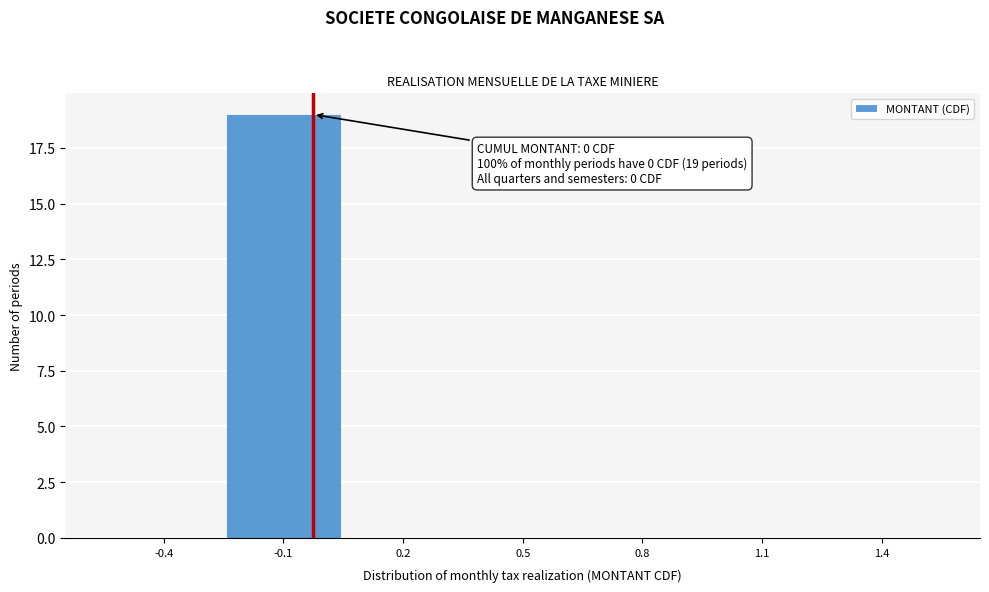

Reading left to right, list all the values displayed in this chart.

-0.4=0	-0.1=19	0.2=0	0.5=0	0.8=0	1.1=0	1.4=0